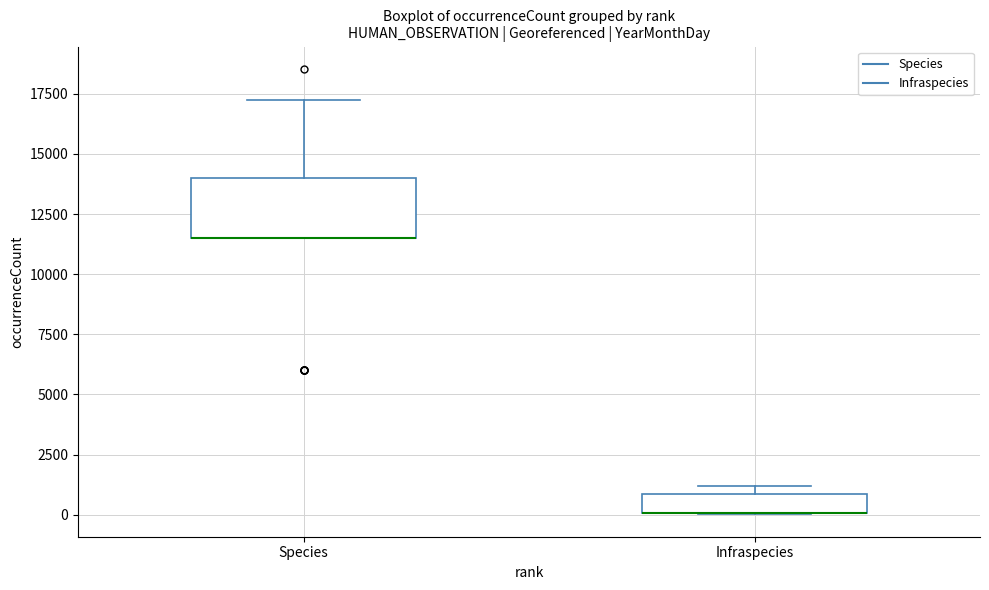

Where is the upper edge of the box for Species on the y-axis? The values are not printed on the chart, so give them approximately, as read against the axis.

14000